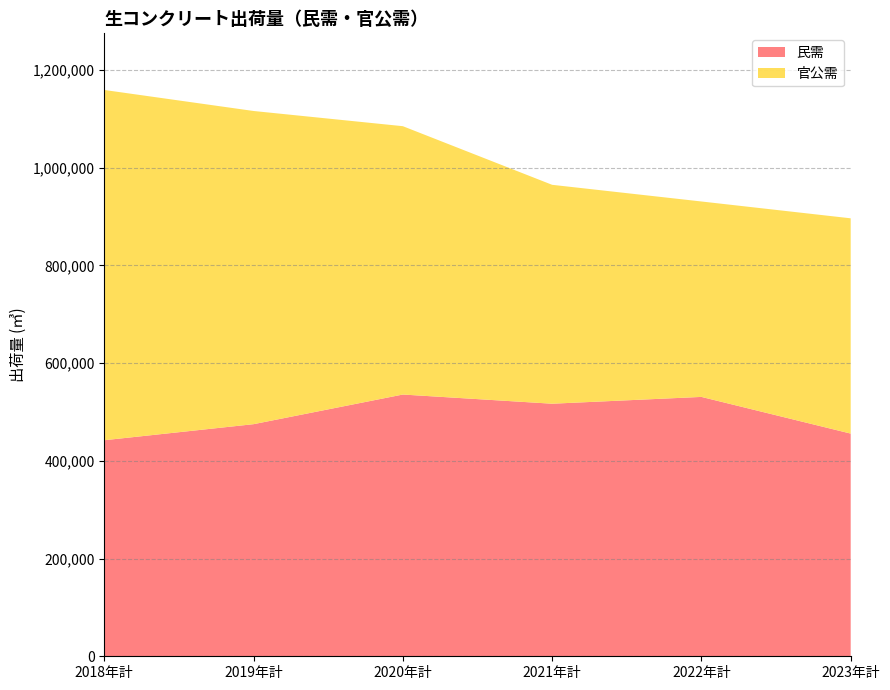

Reading right to left, what are all the values shown in this chart?

民需 (民需): 2023年計=455783	2022年計=530871	2021年計=516941	2020年計=535736	2019年計=475060	2018年計=442201
官公需 (官公需): 2023年計=440635	2022年計=399990	2021年計=448038	2020年計=549233	2019年計=641016	2018年計=716900